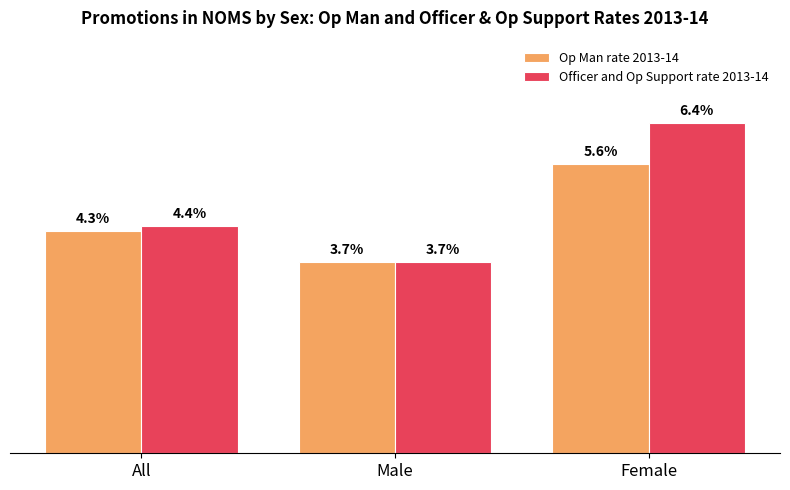

At which label is Officer and Op Support rate 2013-14 closest to 5?

All